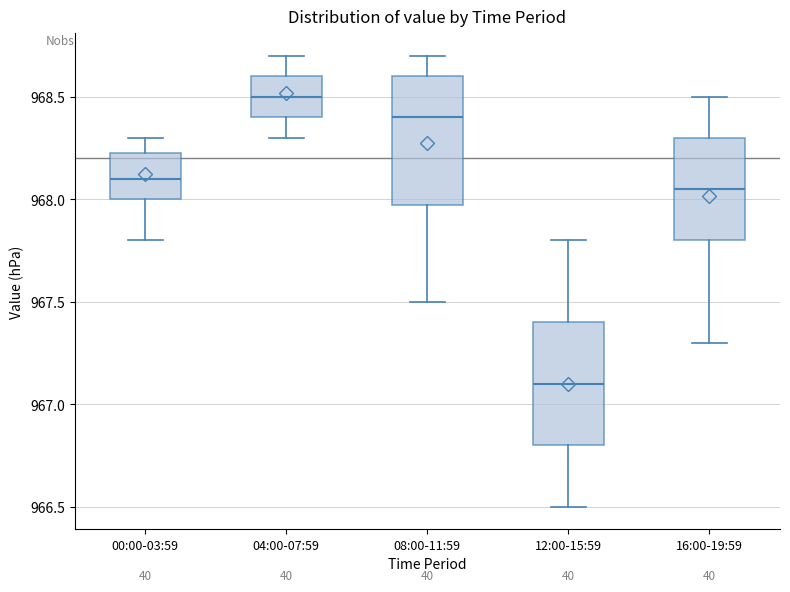

Which box has the highest median line?

04:00-07:59